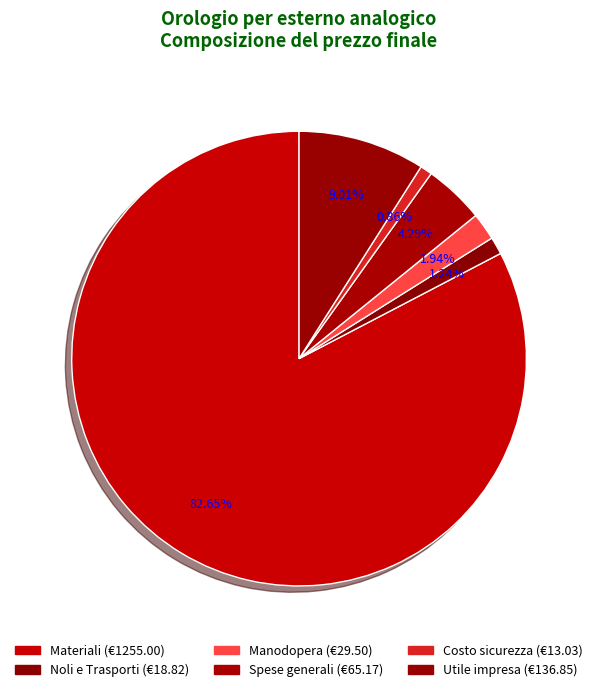

What is the total percentage of Spese generali and Costo sicurezza?

5.2%